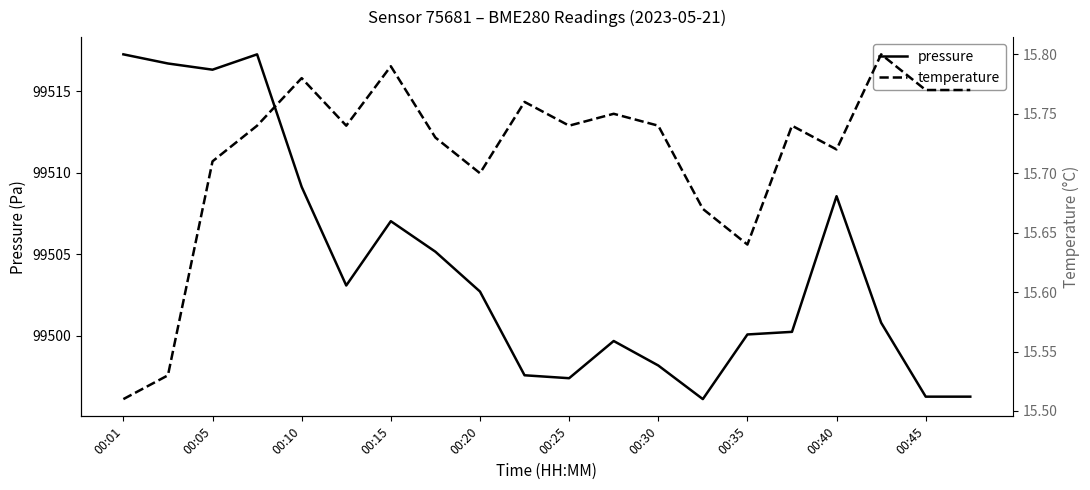

Where does the pressure series first go above 99502?

00:01